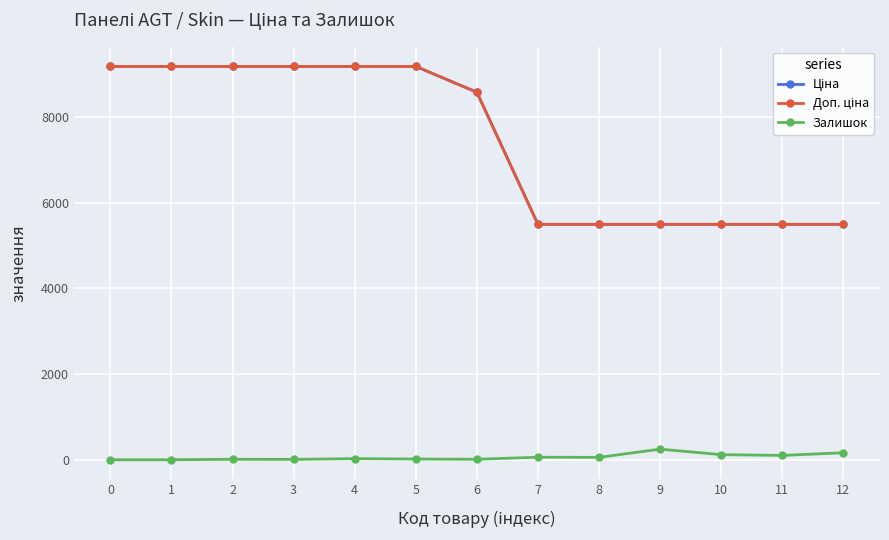

Between 9 and 4, which is larger?

4